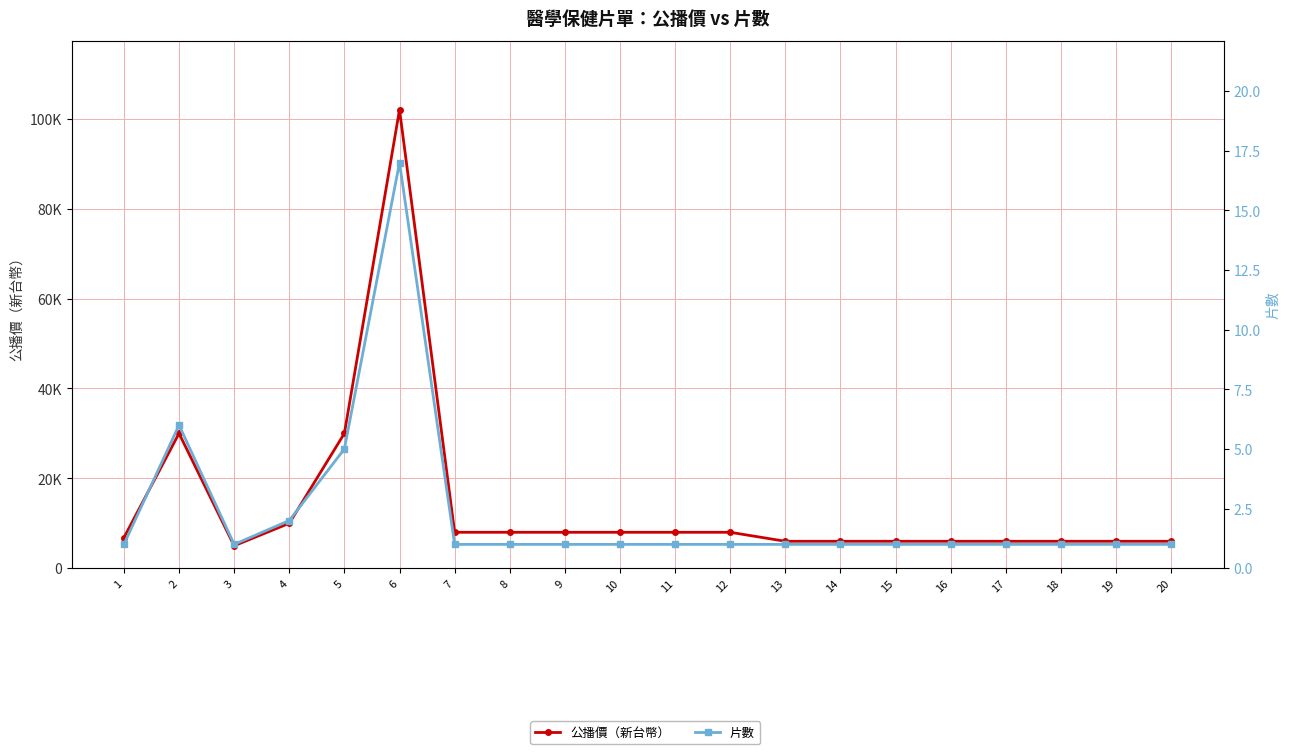

What is the value of the 片數 point at the 14th from the left?

1